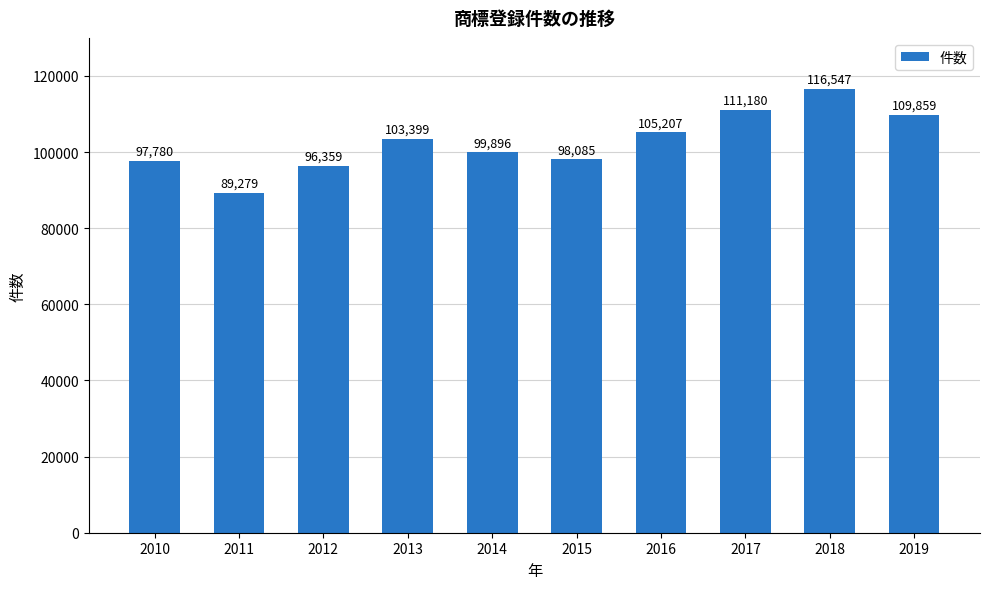

Between 2019 and 2012, which is larger?

2019